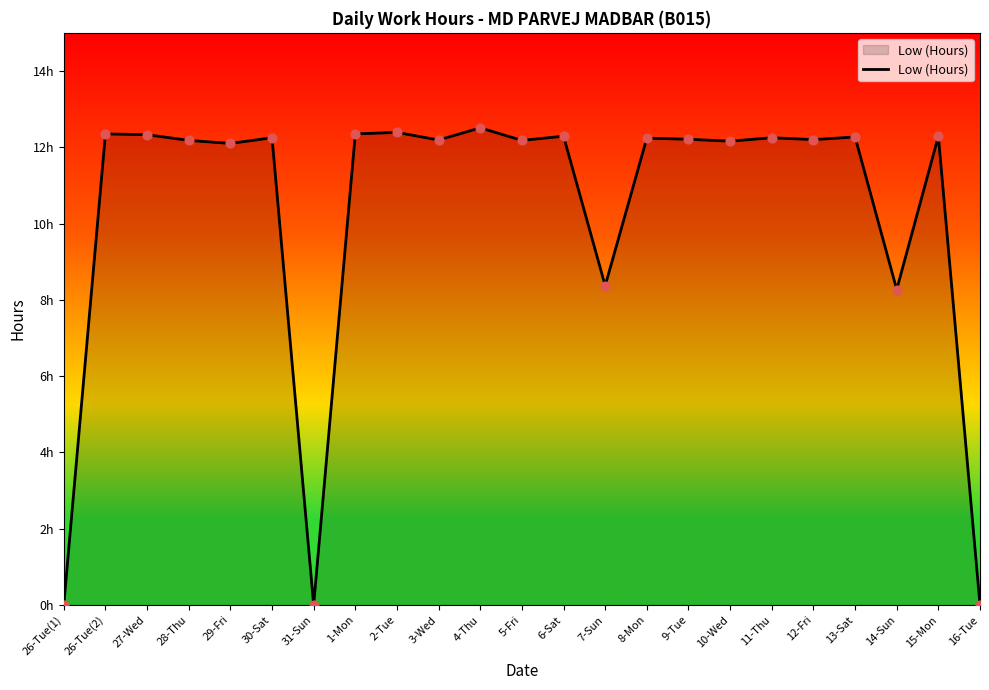

What is the change in value from 28-Thu to 31-Sun?

-12.2